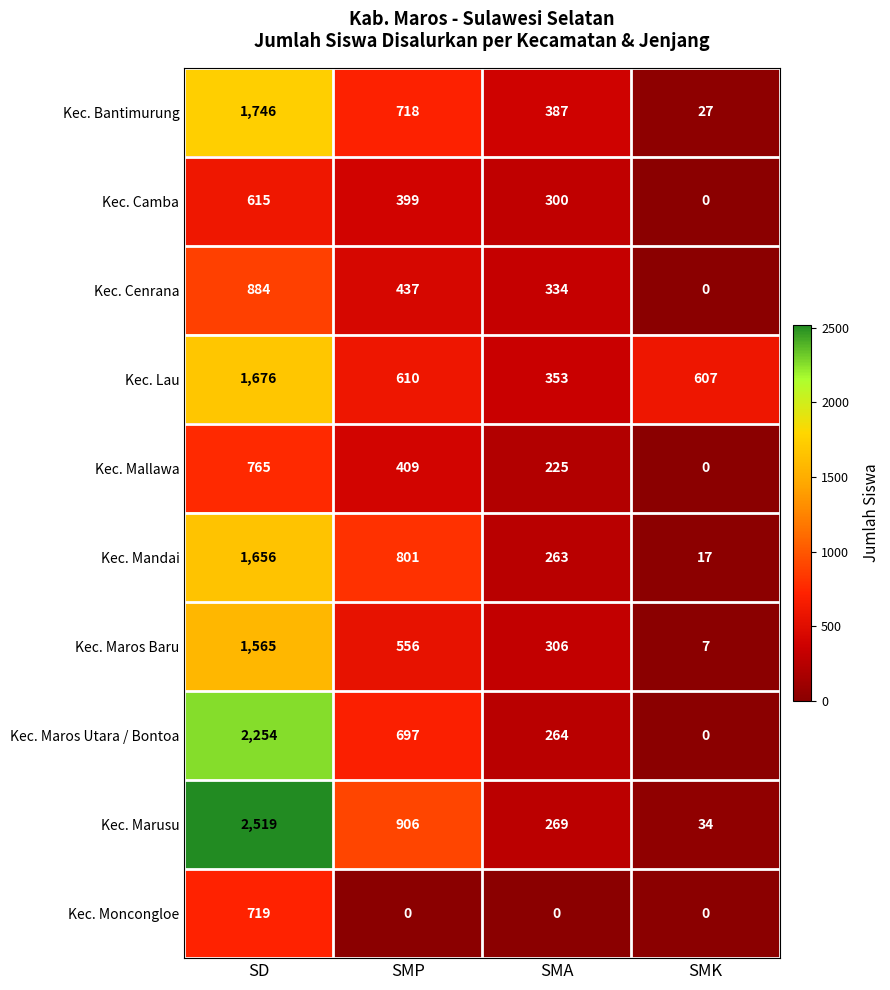

What is the highest value of the Kec. Maros Utara / Bontoa series?

2254